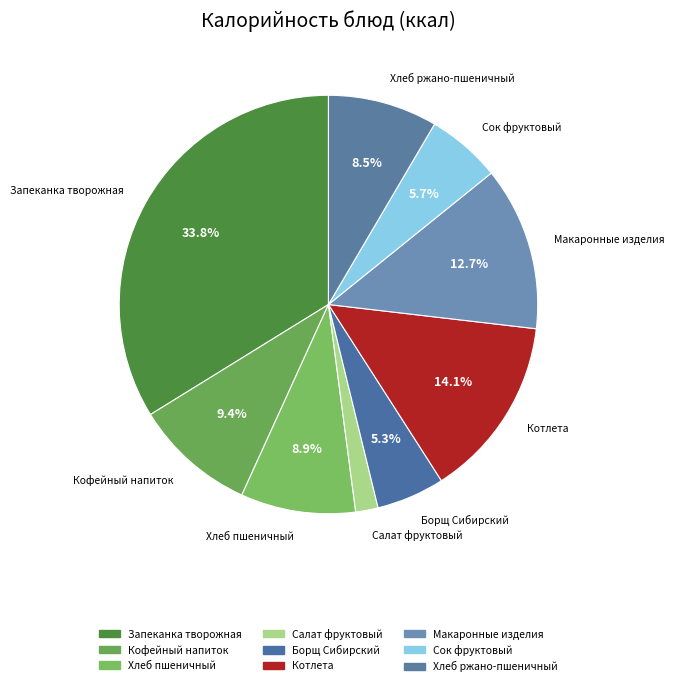

What percentage is NOT represented by Запеканка творожная?

66.2%